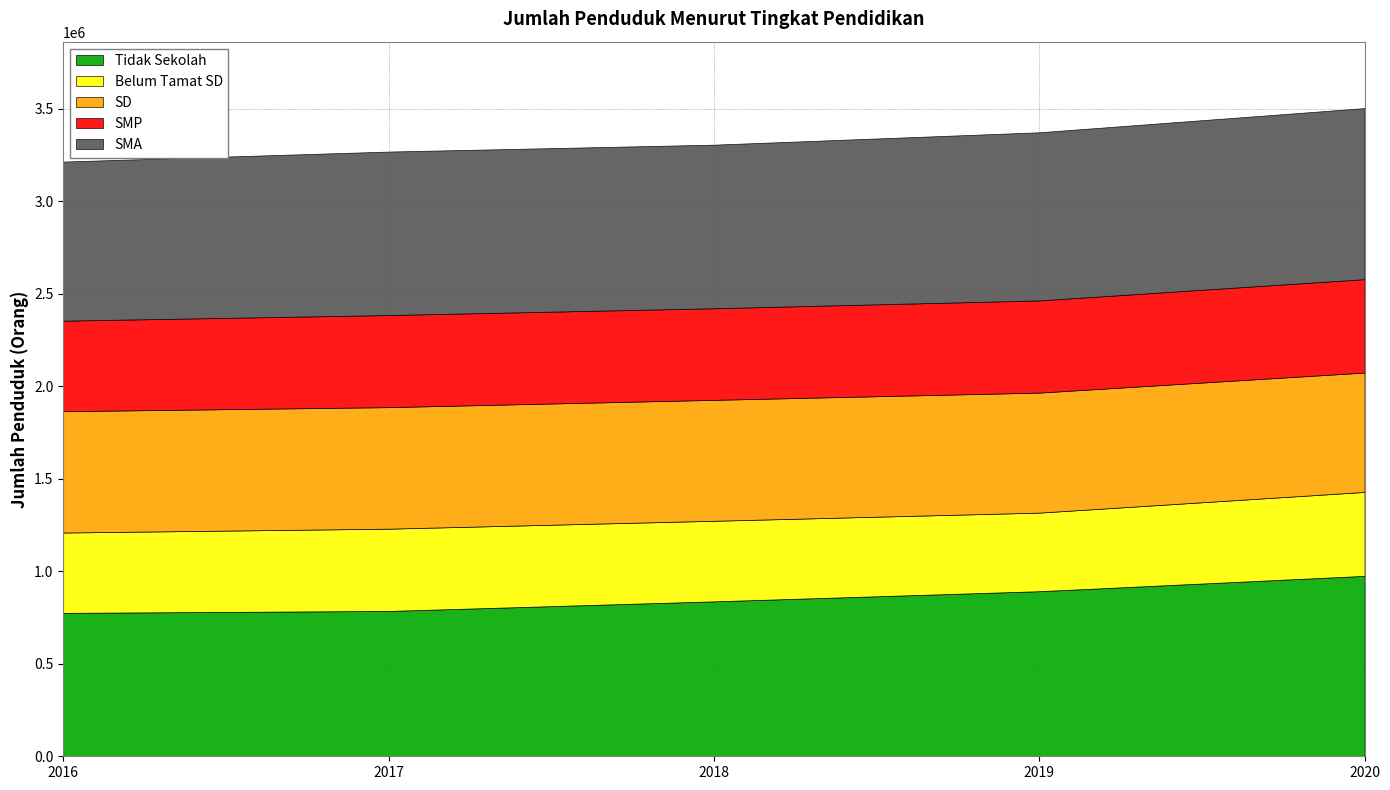

List the series in order of their peak value, lowest first.

Belum Tamat SD, SMP, SD, SMA, Tidak Sekolah